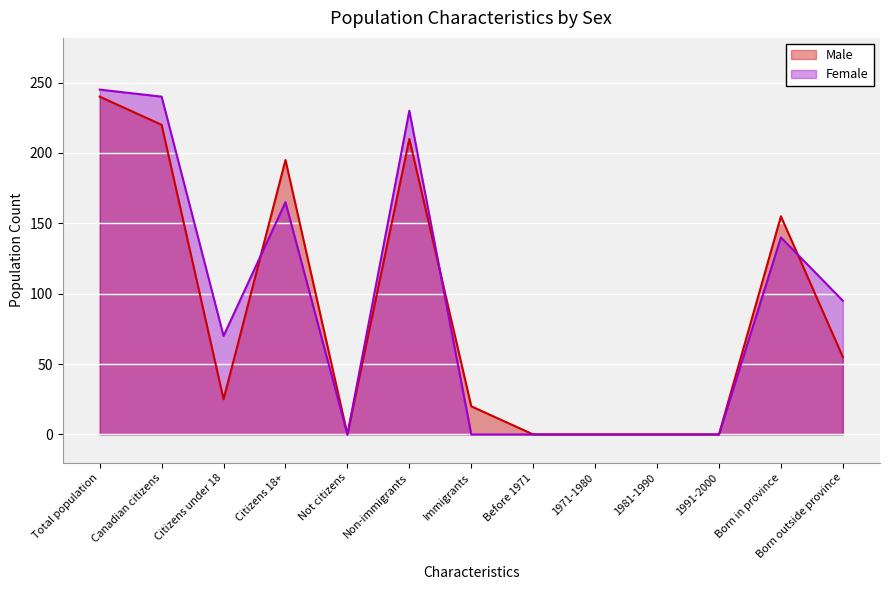

What is the difference between the highest and lowest values at Citizens under 18?

45